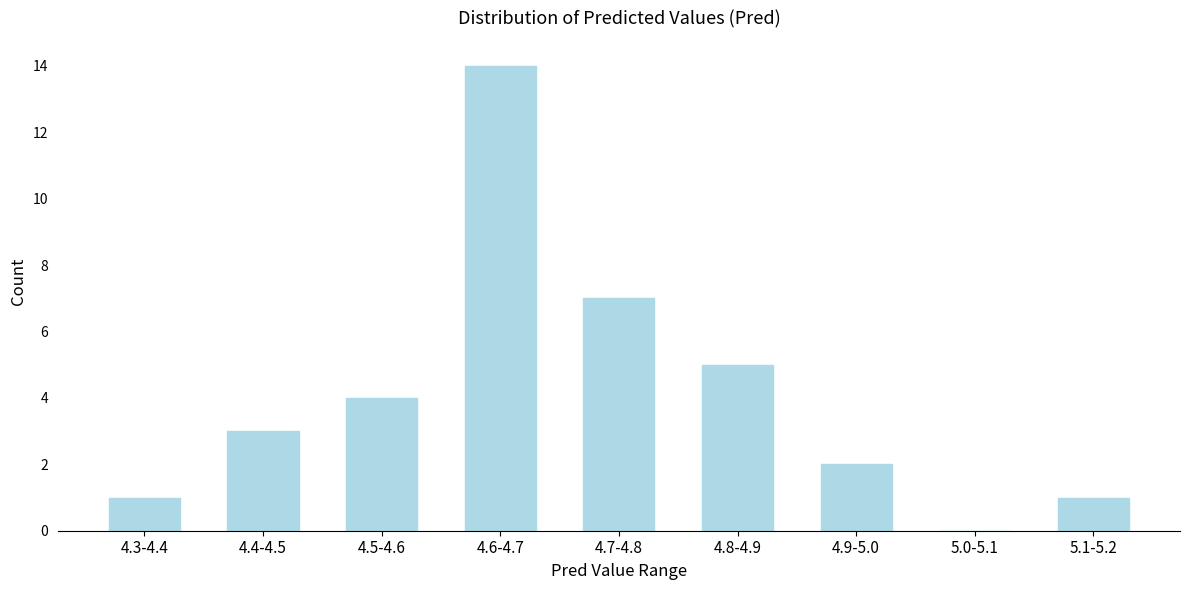

Reading left to right, transcribe all the data shown in this chart.

4.3-4.4=1	4.4-4.5=3	4.5-4.6=4	4.6-4.7=14	4.7-4.8=7	4.8-4.9=5	4.9-5.0=2	5.0-5.1=0	5.1-5.2=1